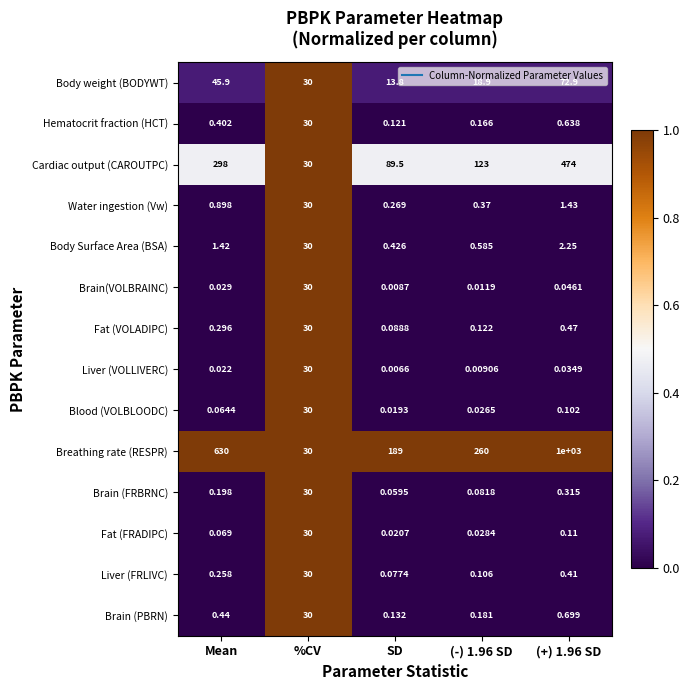

At which label does Body Surface Area (BSA) first exceed 1?

Mean